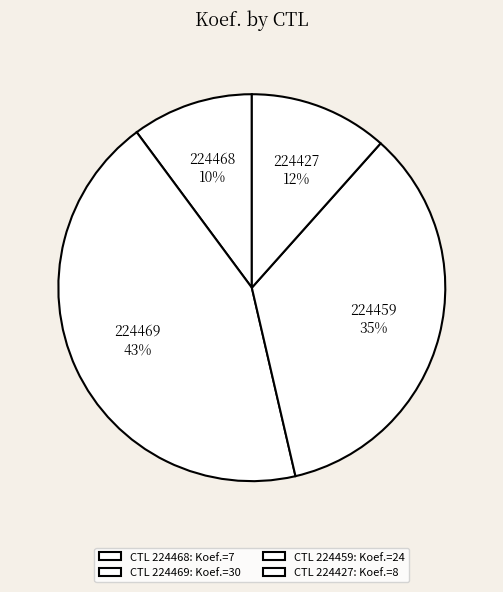

Is the sum of 224469 and 224427 greater than half?

Yes